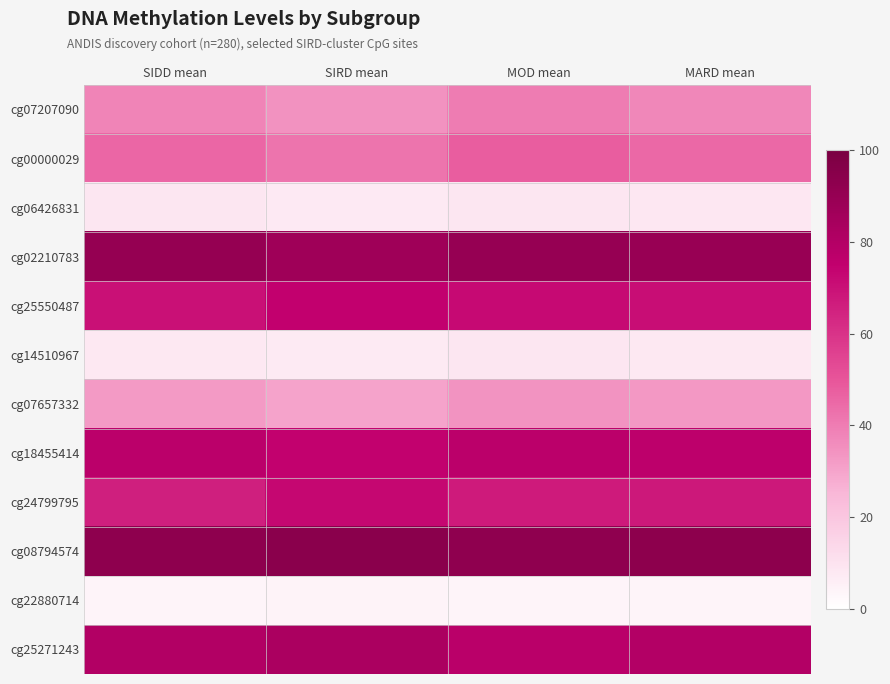

At which category is the sum across all series the highest?

MOD mean